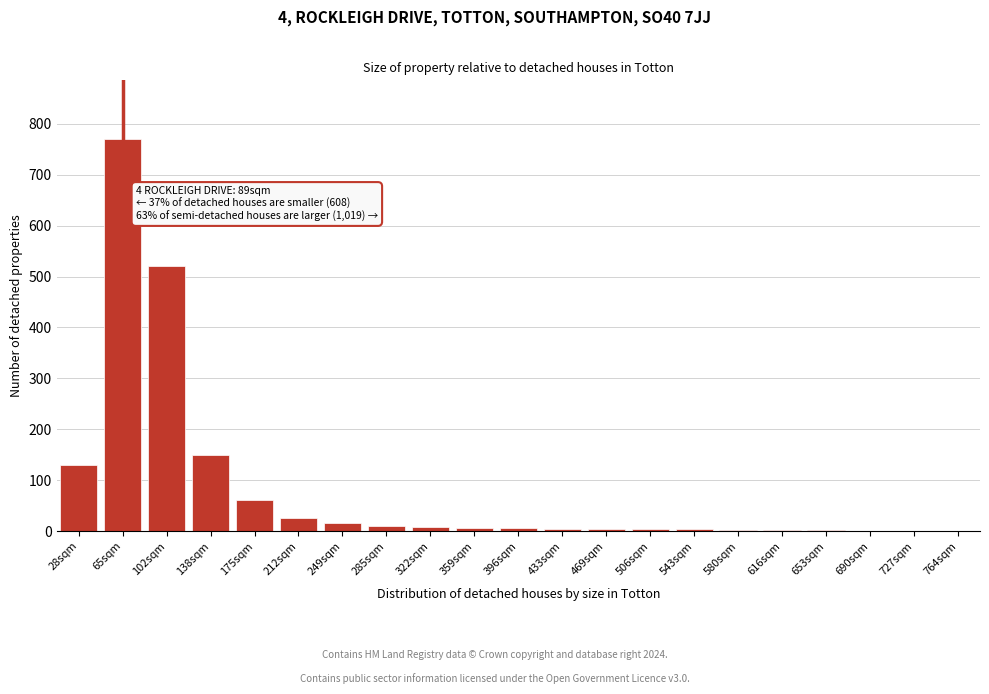

What is the change in value from 28sqm to 138sqm?

+20